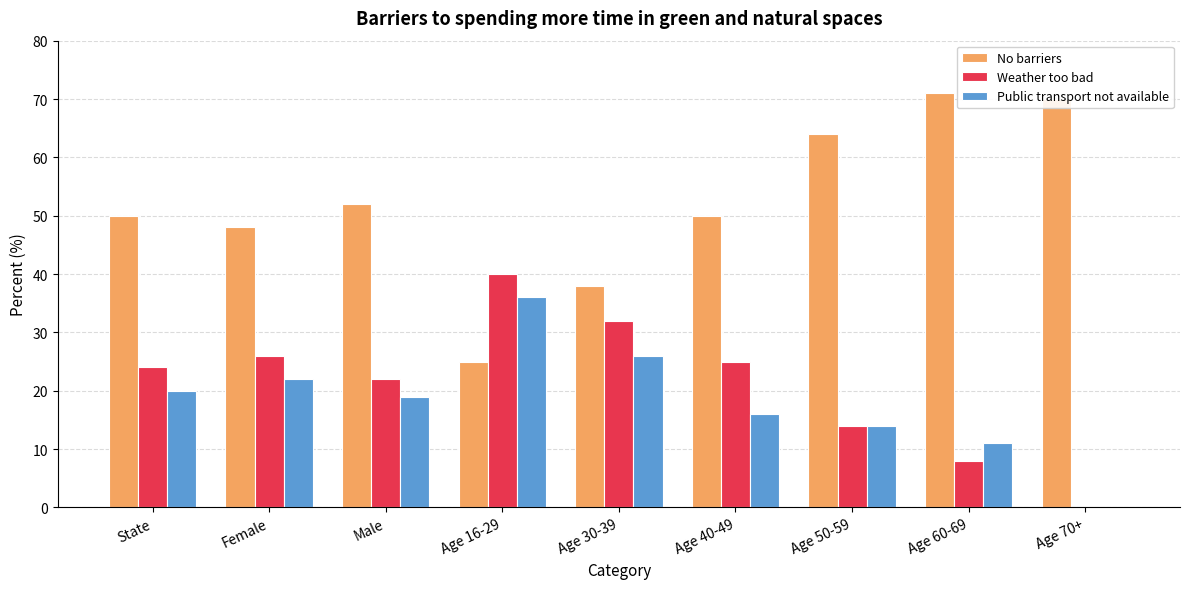

How many groups of bars are there?

9